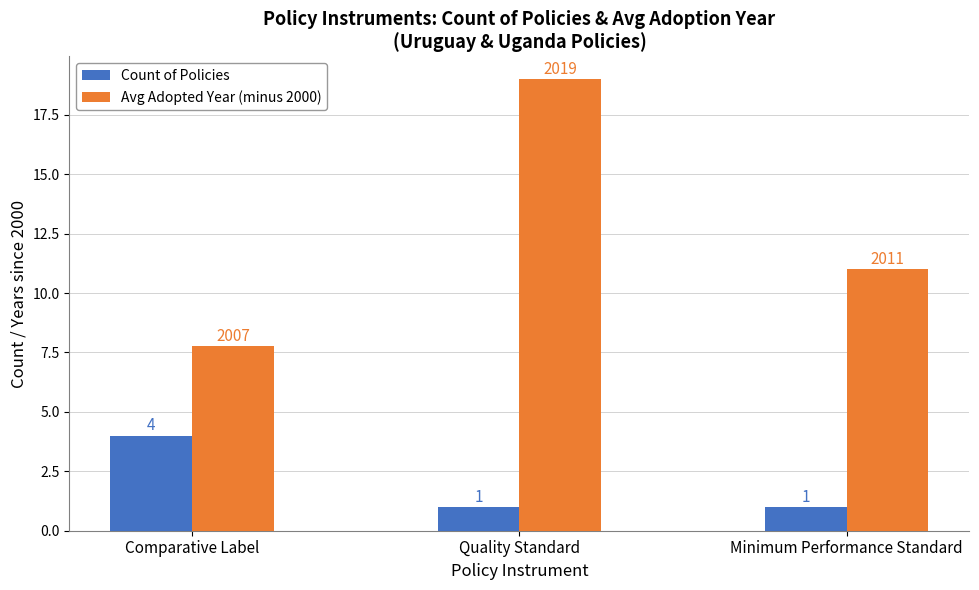

How many data points does each series have?

3